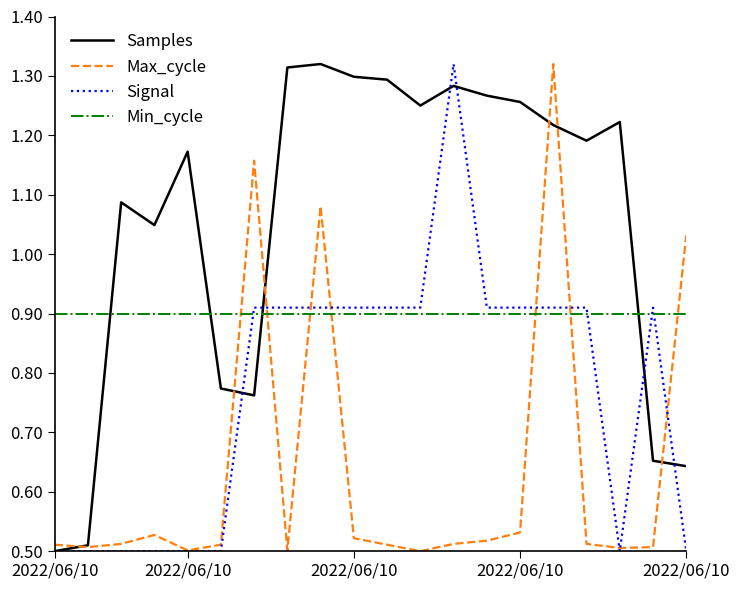

Which series has the largest total across all categories?

Samples